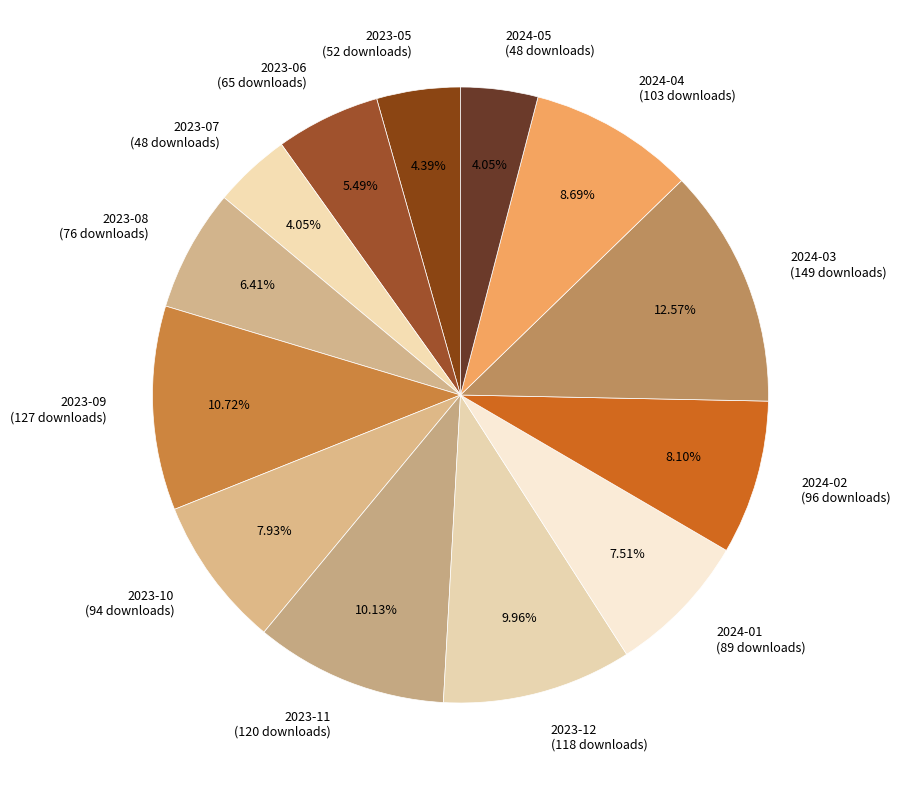

Does 2023-11 (120 downloads) account for over 50% of the chart?

No